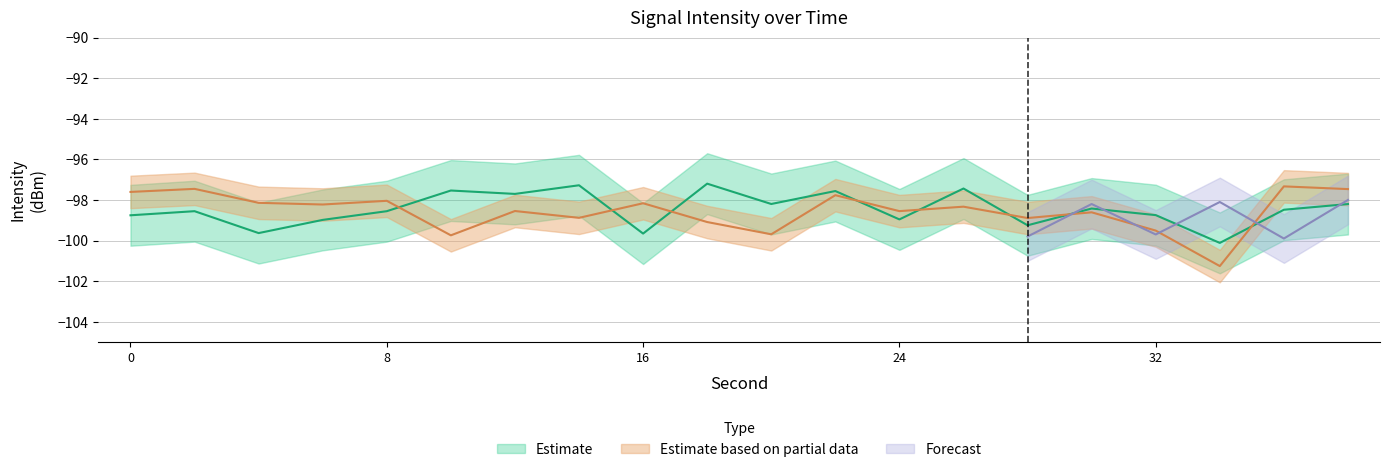

What is the difference between the maximum and second lowest values in the Estimate based on partial data series?

2.4